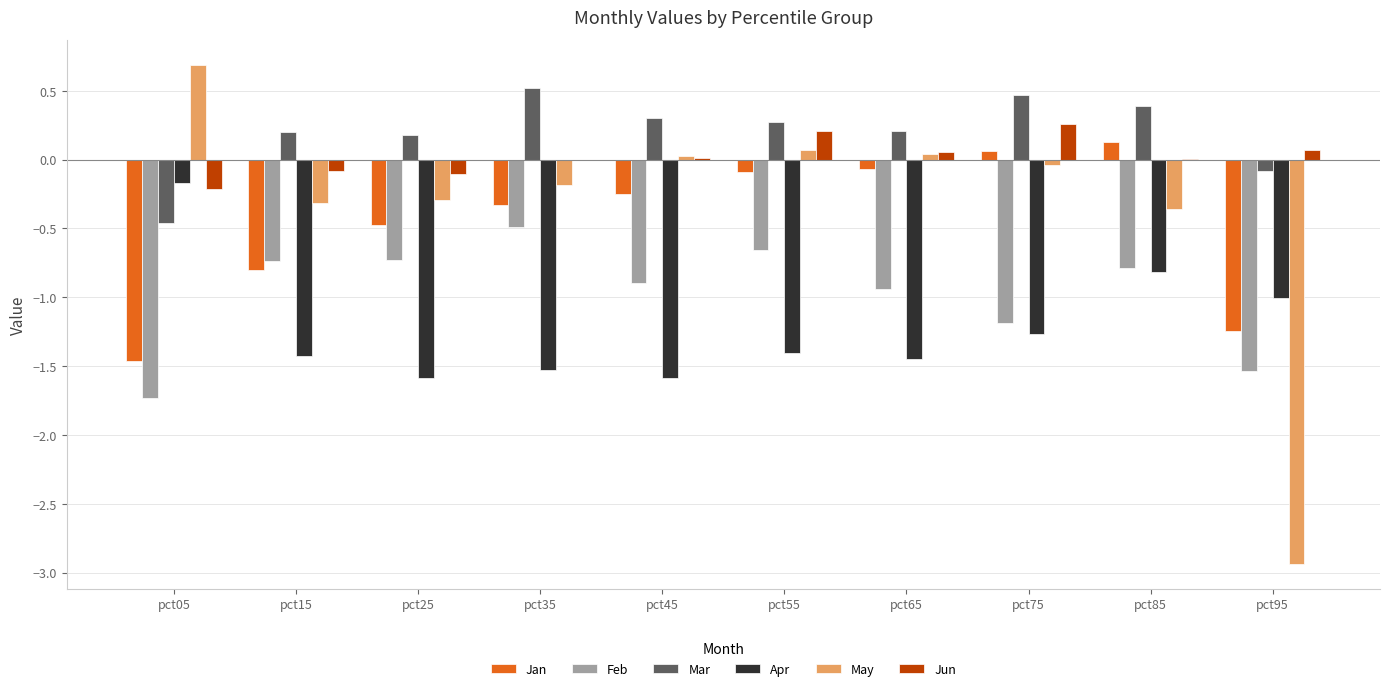

What is the difference between the Jan values at pct35 and pct15?

0.5